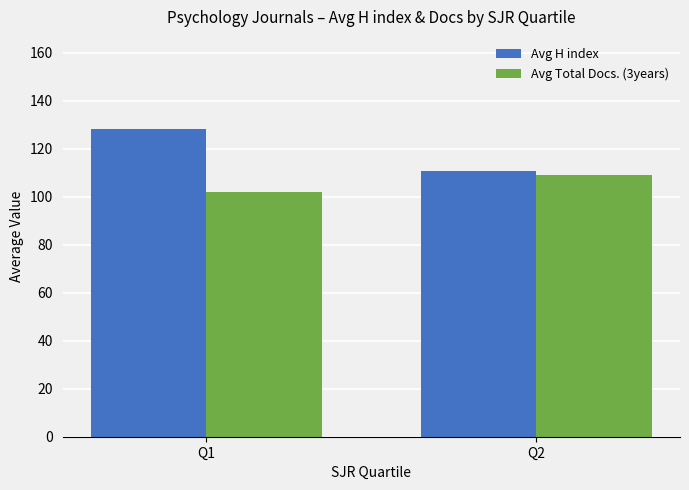

Which series changed the most between Q1 and Q2?

Avg H index